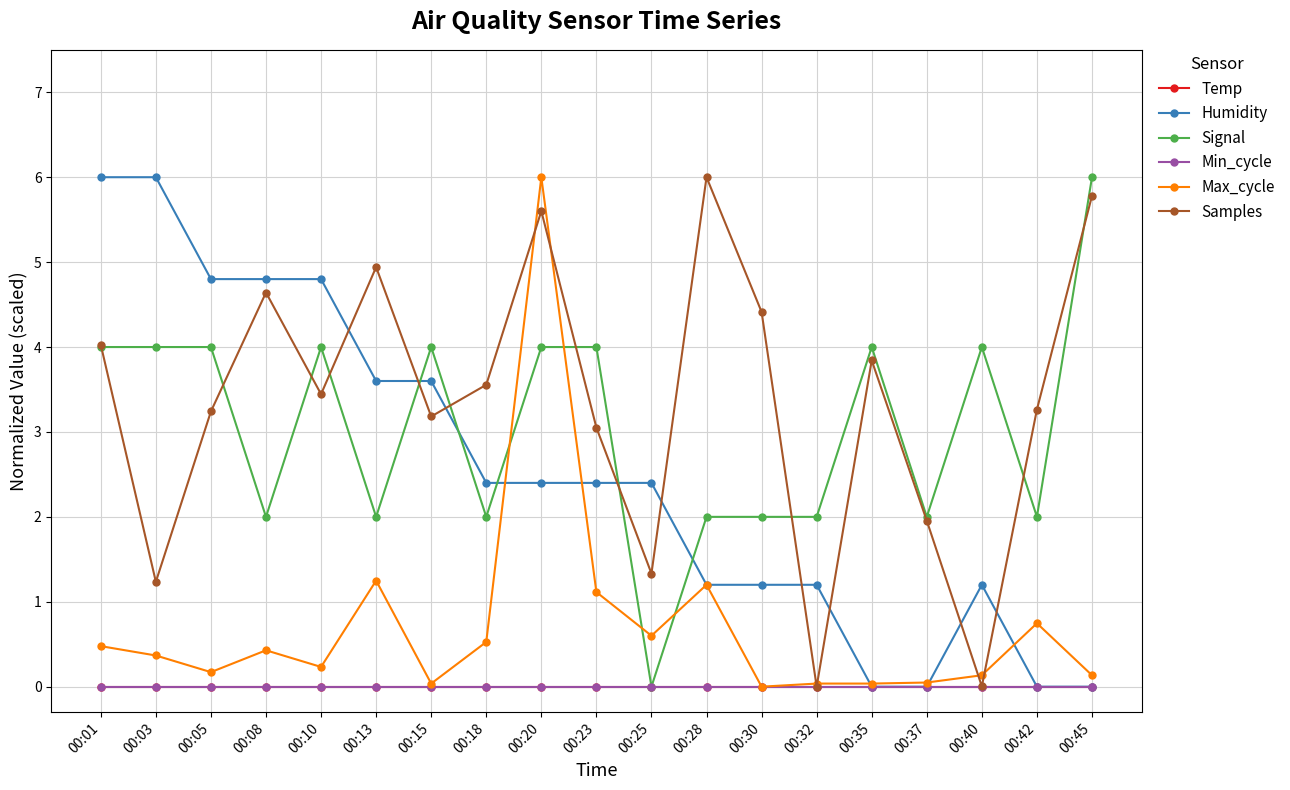

What is the difference between the second highest and second lowest values in the Signal series?

2.0